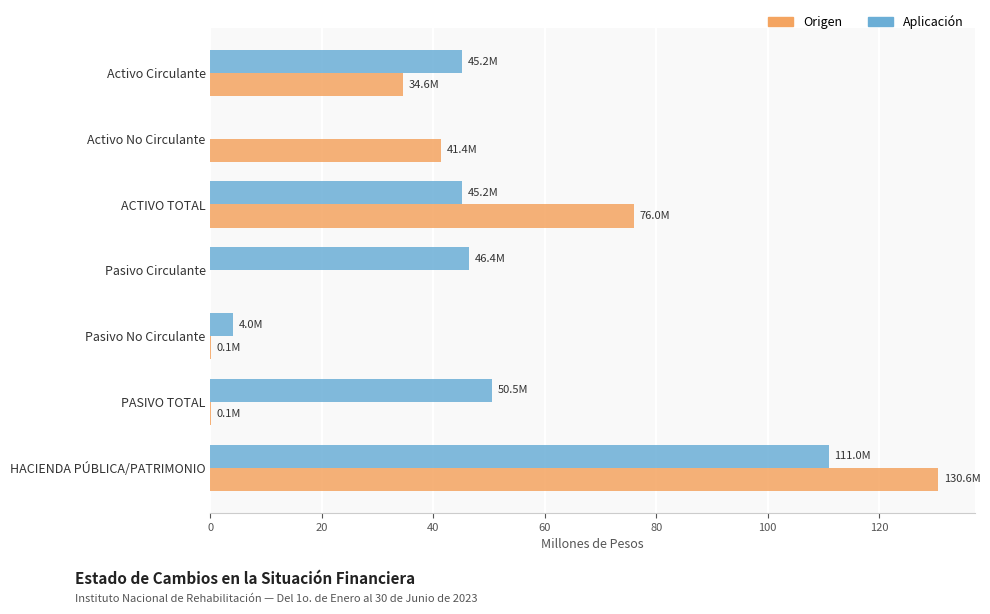

Between Activo Circulante and Activo No Circulante, which series saw the biggest shift?

Aplicación